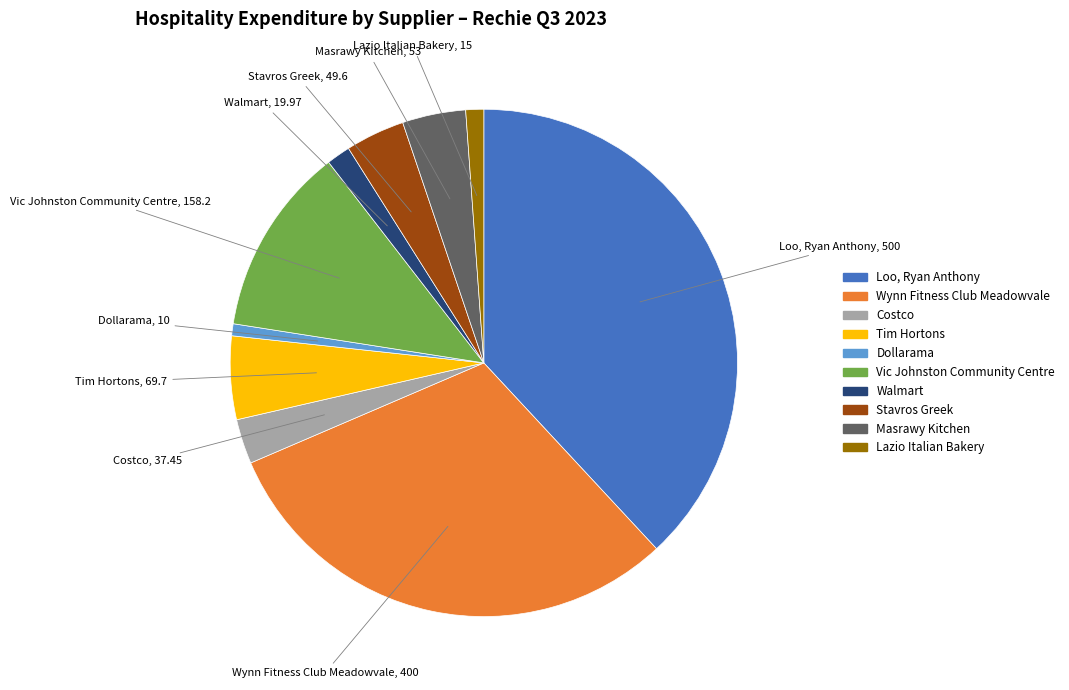

Does any single category account for the majority?

No